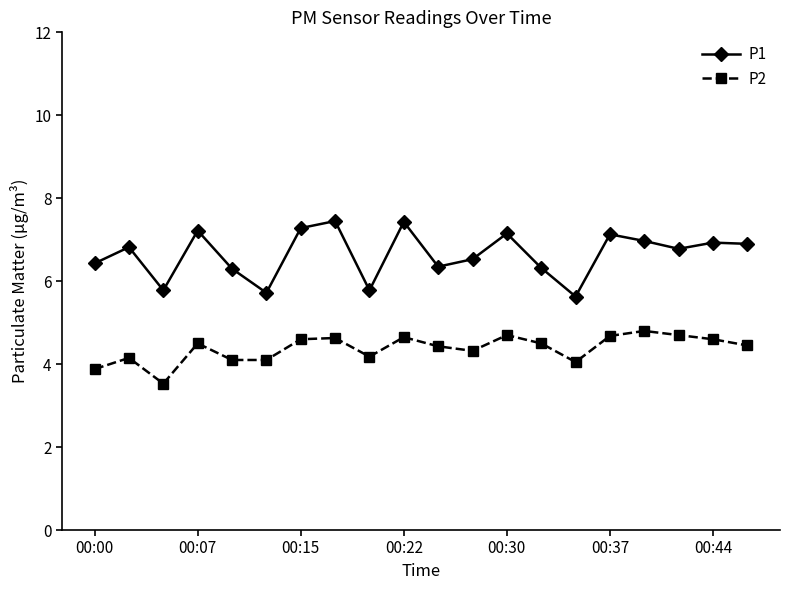

What is the value of the P1 point at the 3rd from the left?

5.8